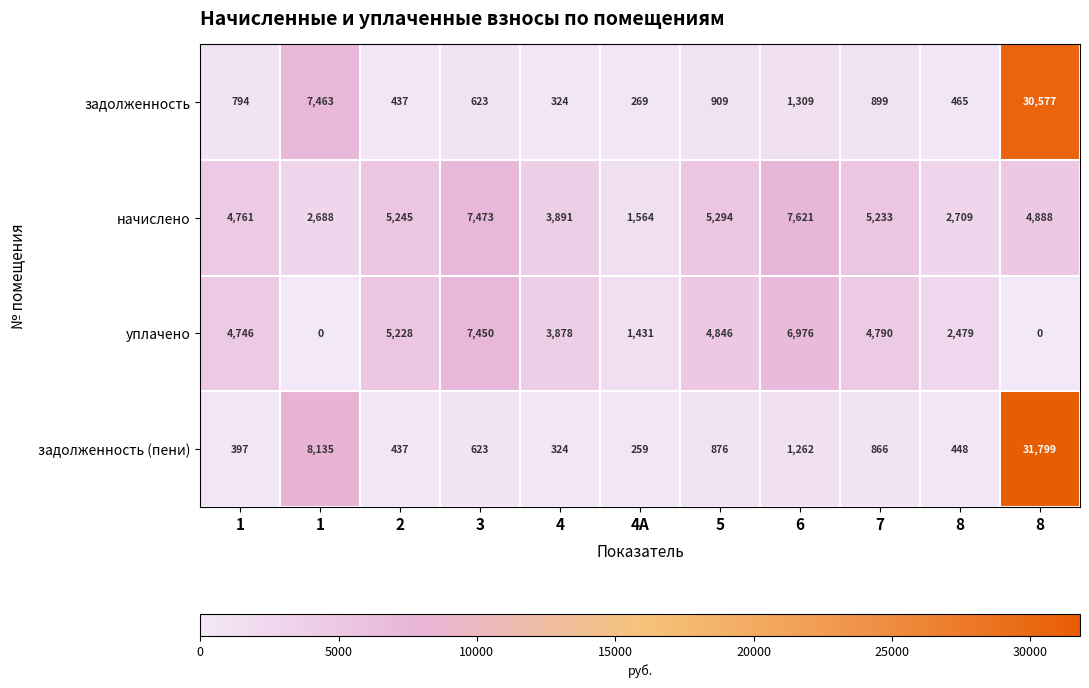

What is the maximum value shown in the chart?

31799